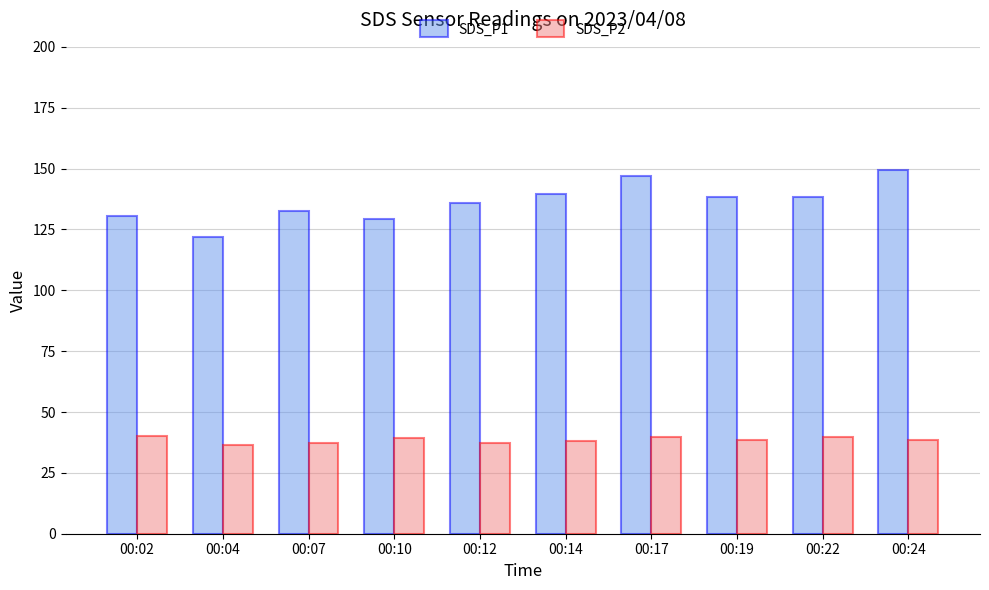

What is the difference between the maximum and minimum values in the SDS_P1 series?

27.9